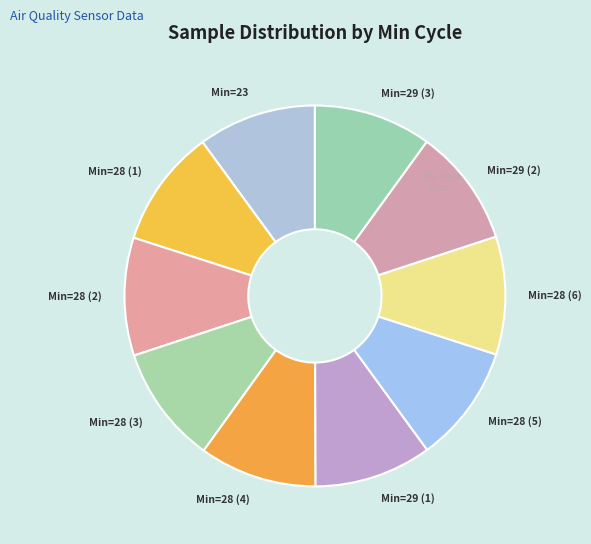

Combined, do Min=28 (4) and Min=29 (2) account for over 50%?

No